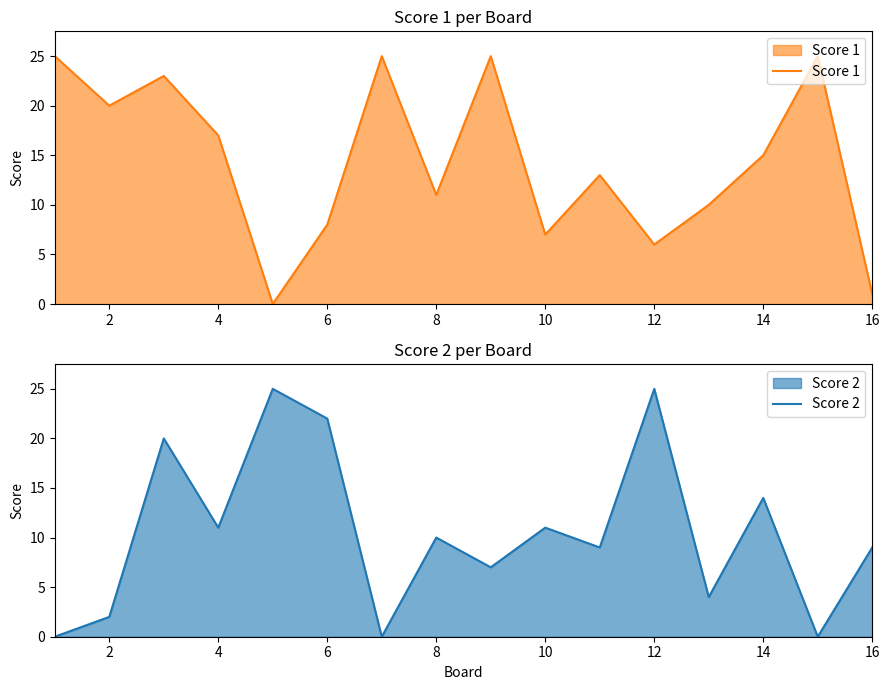

The Score 2 series shows 25 at 12. True or false?

True